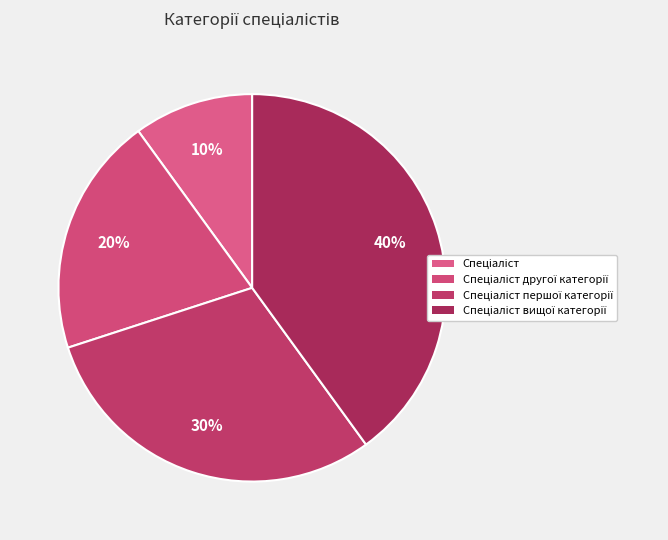

Approximately how many times larger is the value at Спеціаліст другої категорії compared to Спеціаліст першої категорії?

0.7